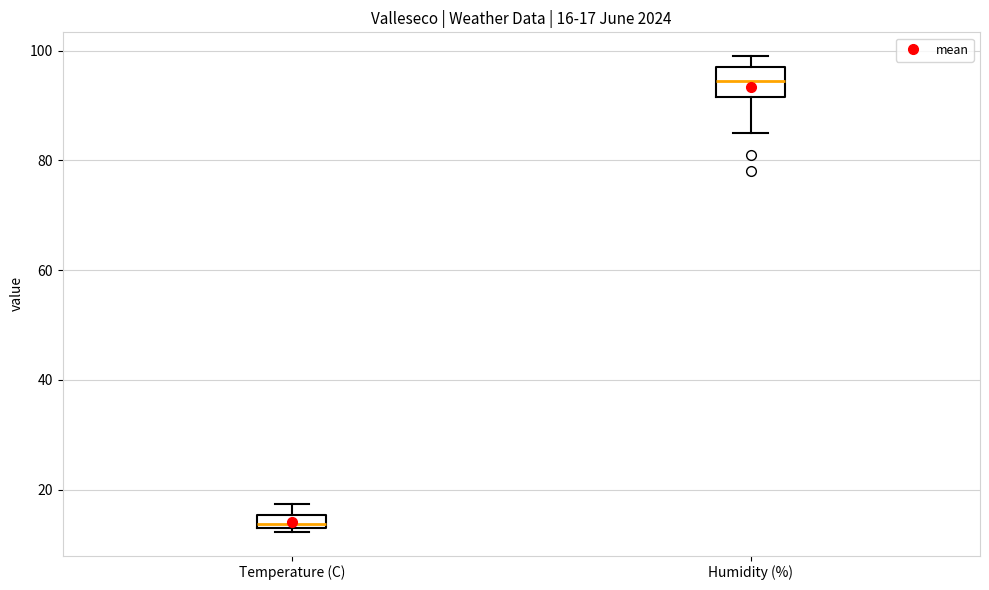

Which box is the tallest, from its lower edge to its upper edge?

Humidity (%)